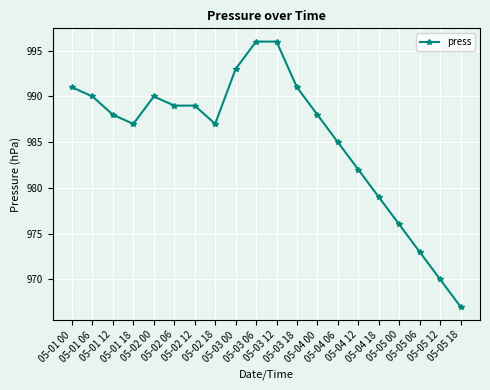

How many lines are shown in the chart?

1